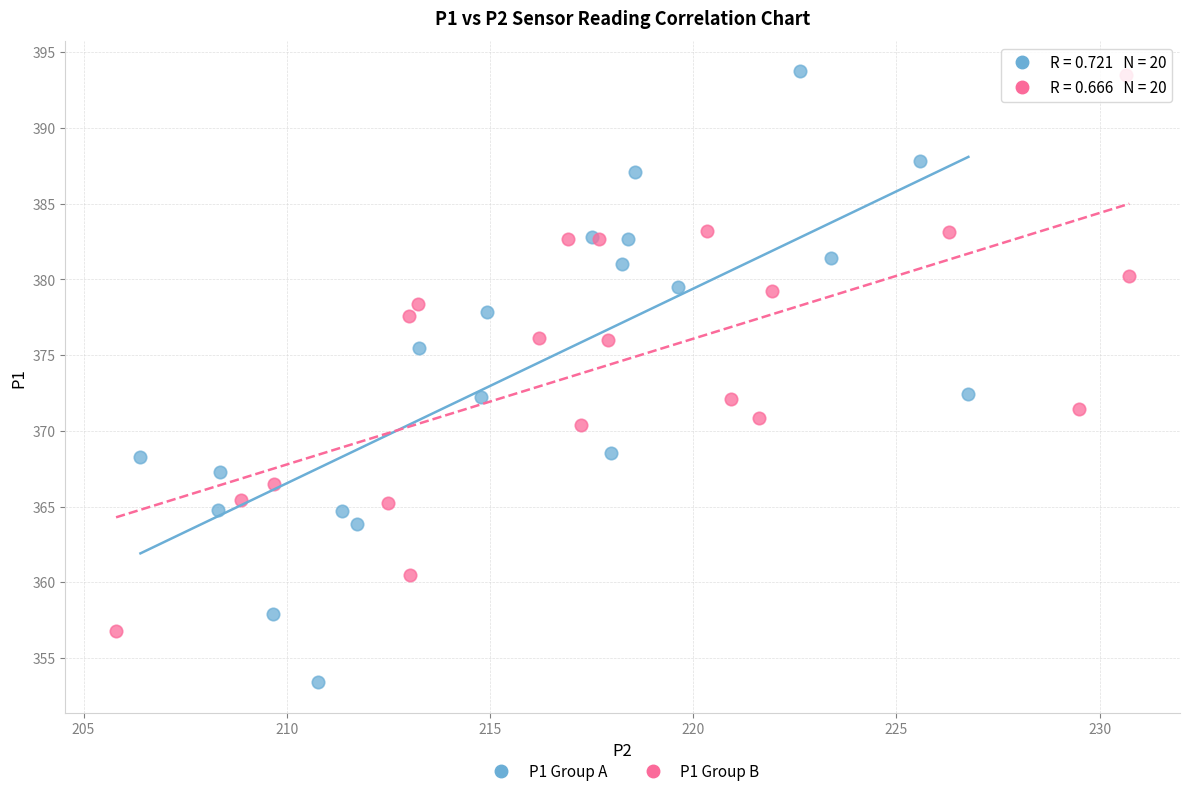

Which series has the largest Y range (max minus min)?

P1 Group A